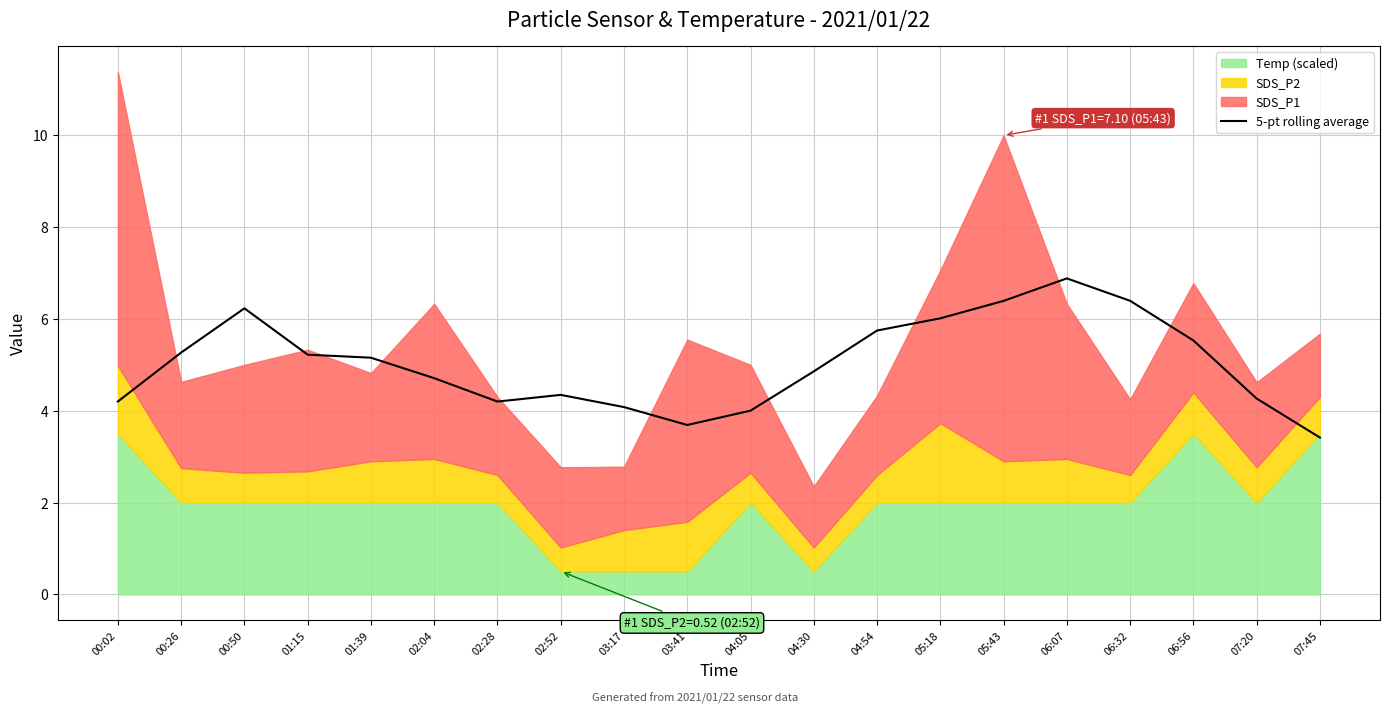

Rank the categories by value from lowest to highest.

07:45, 03:41, 04:05, 03:17, 02:28, 00:02, 07:20, 02:52, 02:04, 04:30, 01:39, 01:15, 00:26, 06:56, 04:54, 05:18, 00:50, 05:43, 06:32, 06:07